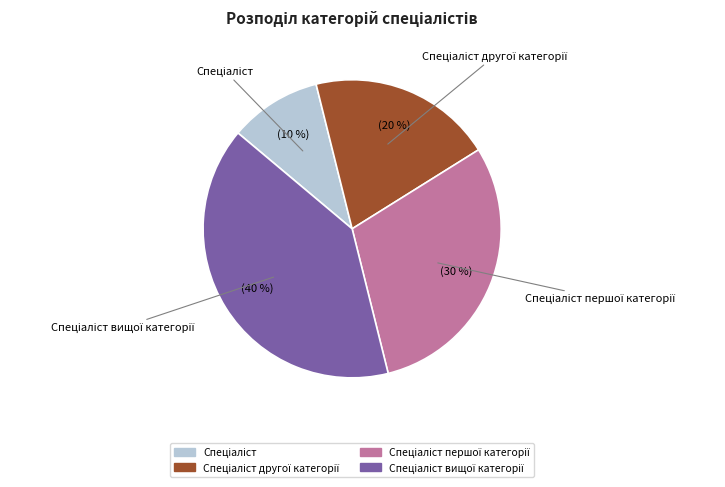

Is there a majority slice in this chart?

No